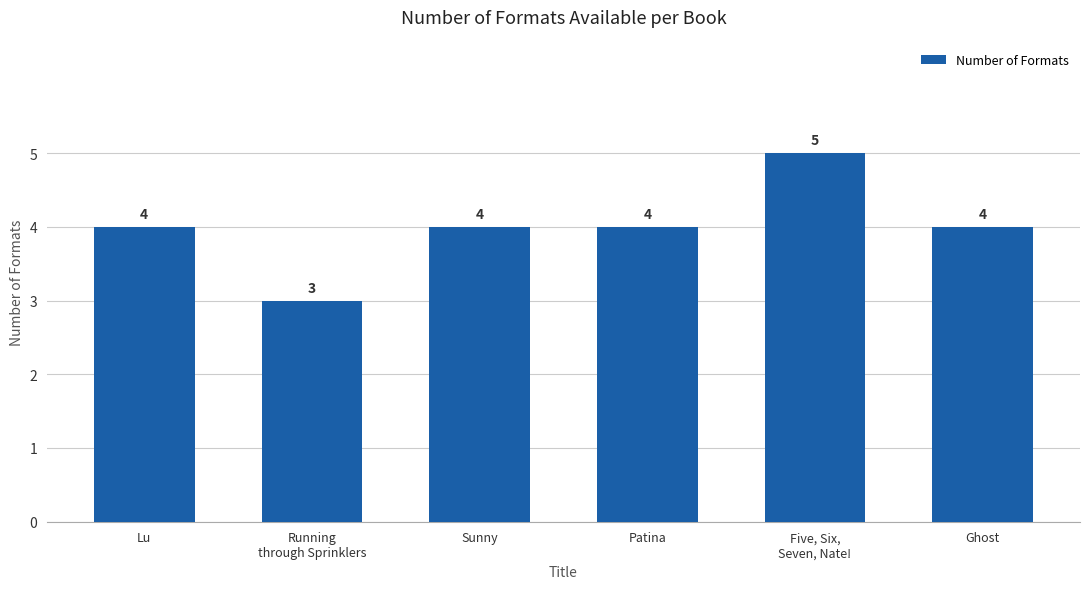

What is the sum of the values at Running
through Sprinklers and Sunny?

7